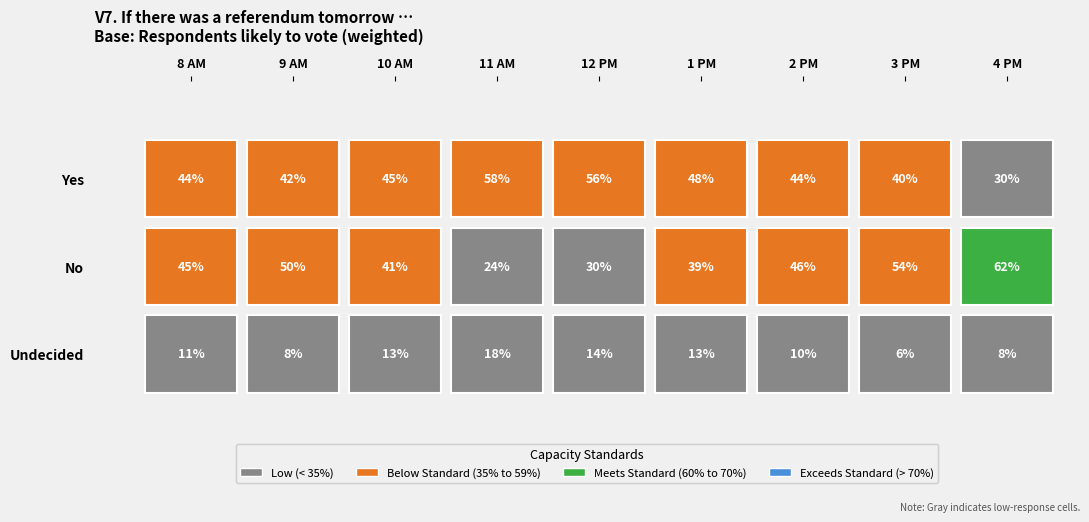

Rank the series at 6 from lowest to highest value.

Undecided, Yes, No